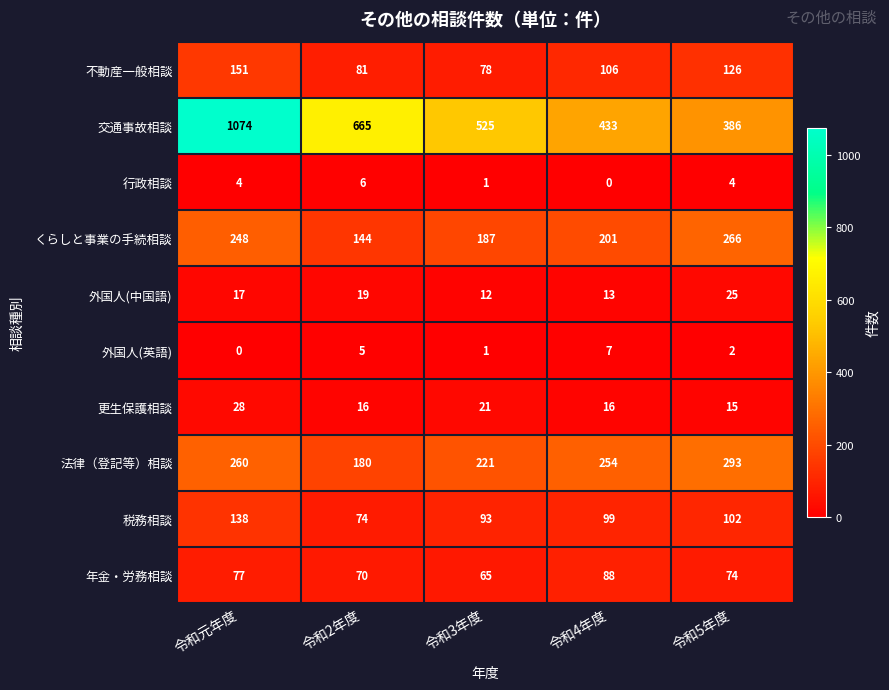

The value of 年金・労務相談 at 令和2年度 is 97. True or false?

False